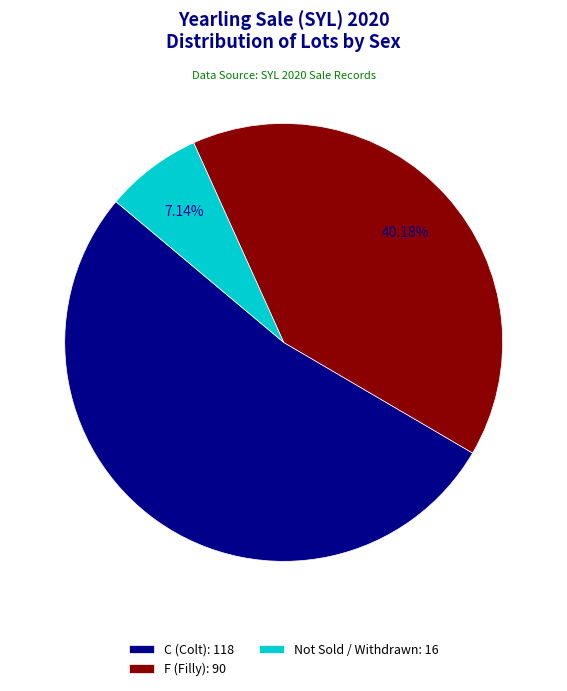

To the nearest percent, what is the difference between the largest and smallest slice percentages?

46%